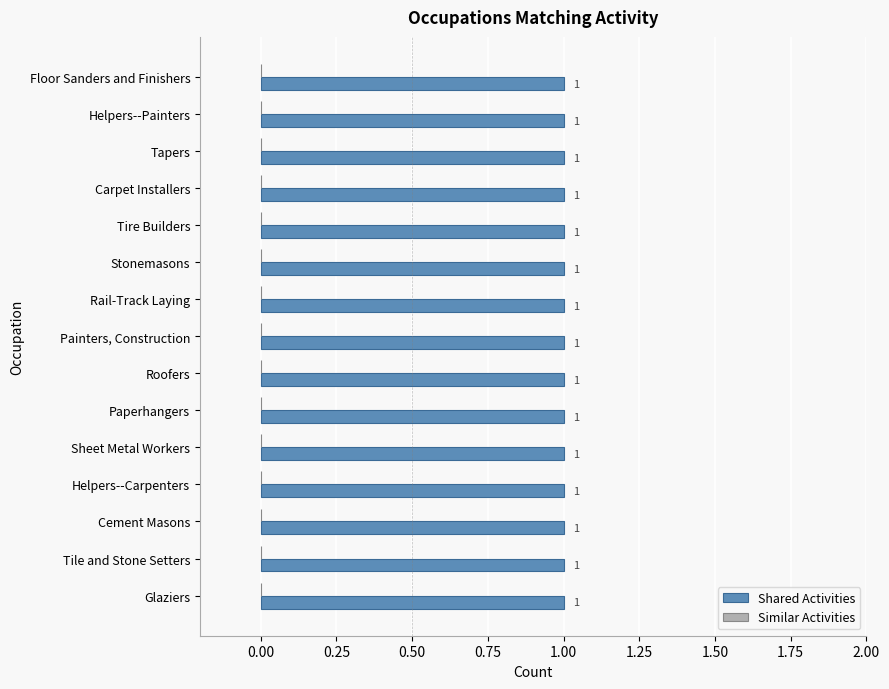

At Helpers--Painters, list the series in order from smallest to largest.

Similar Activities, Shared Activities